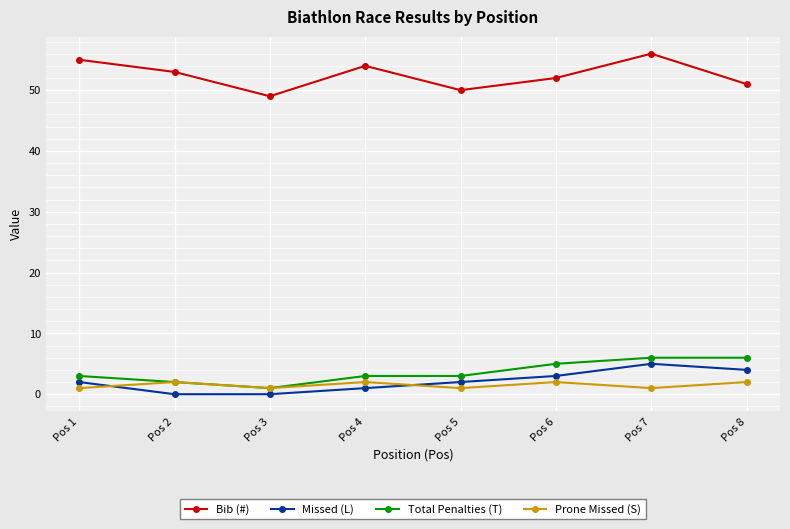

Reading left to right, list all the values displayed in this chart.

Bib (#): Pos 1=55	Pos 2=53	Pos 3=49	Pos 4=54	Pos 5=50	Pos 6=52	Pos 7=56	Pos 8=51
Missed (L): Pos 1=2	Pos 2=0	Pos 3=0	Pos 4=1	Pos 5=2	Pos 6=3	Pos 7=5	Pos 8=4
Total Penalties (T): Pos 1=3	Pos 2=2	Pos 3=1	Pos 4=3	Pos 5=3	Pos 6=5	Pos 7=6	Pos 8=6
Prone Missed (S): Pos 1=1	Pos 2=2	Pos 3=1	Pos 4=2	Pos 5=1	Pos 6=2	Pos 7=1	Pos 8=2